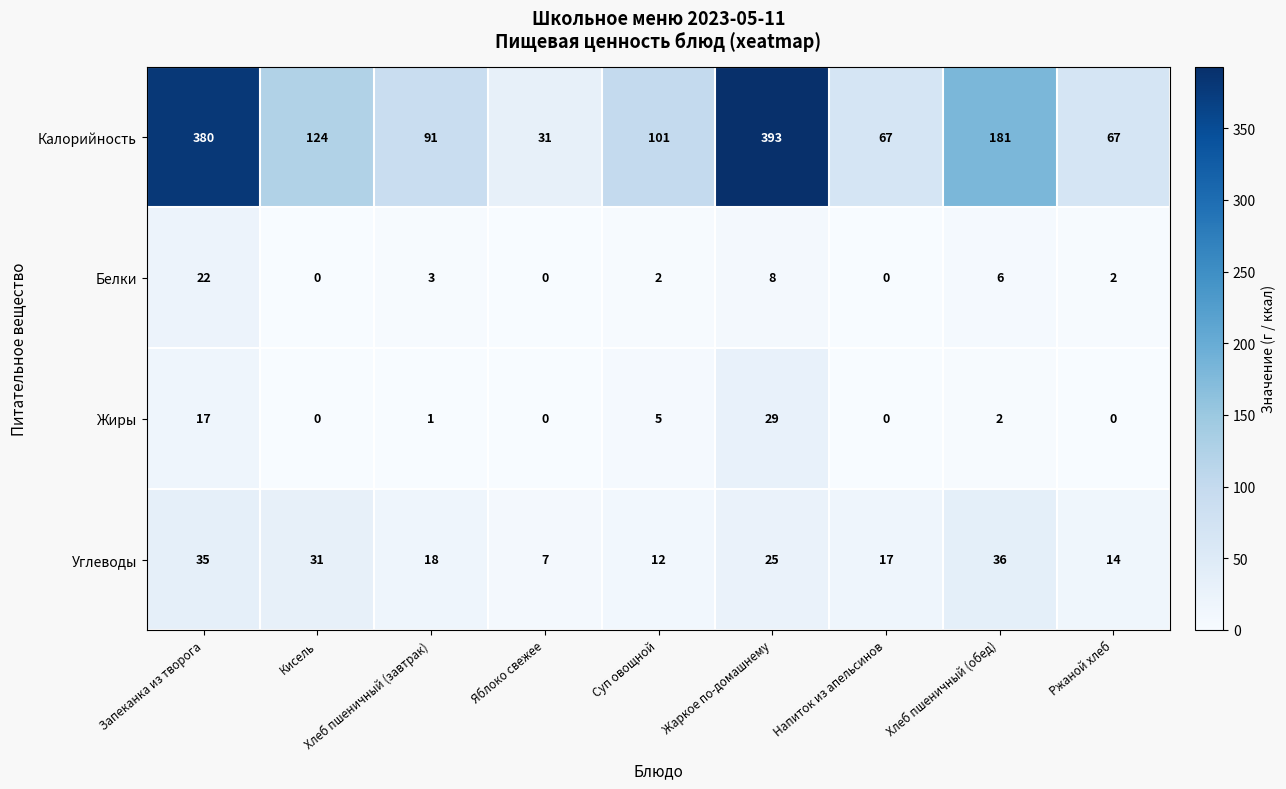

How many data points does each series have?

9